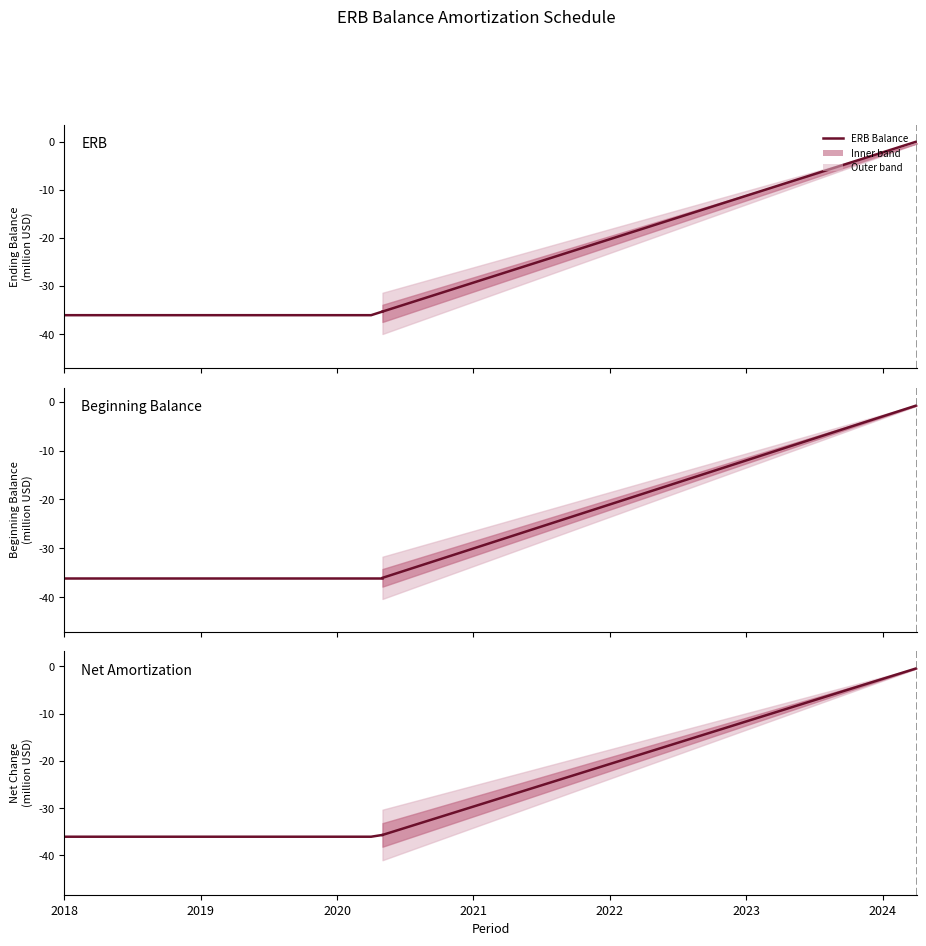

Is this an area chart (filled region under the line)?

No